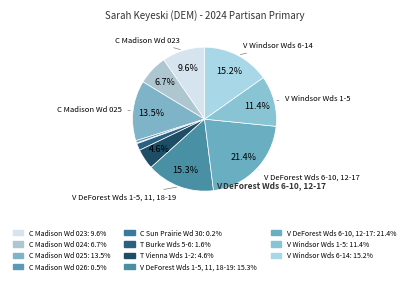

Which has a higher value, V DeForest Wds 6-10, 12-17 or T Burke Wds 5-6?

V DeForest Wds 6-10, 12-17